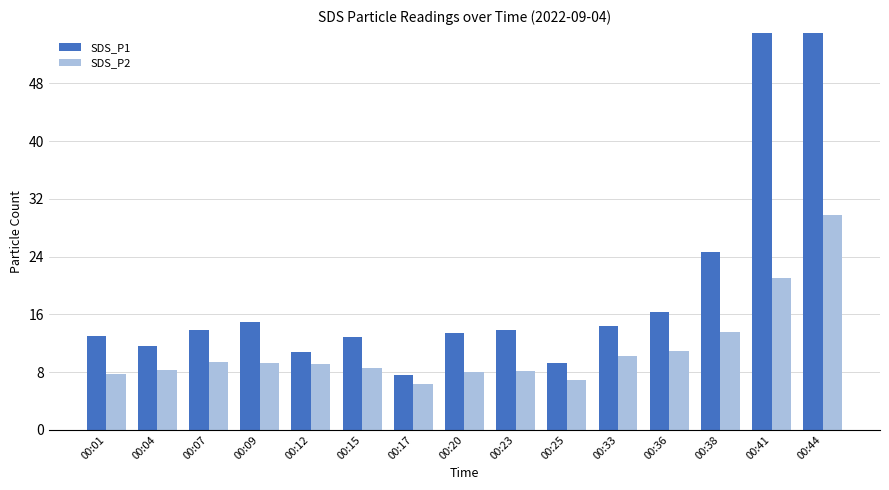

Does the chart contain any negative values?

No